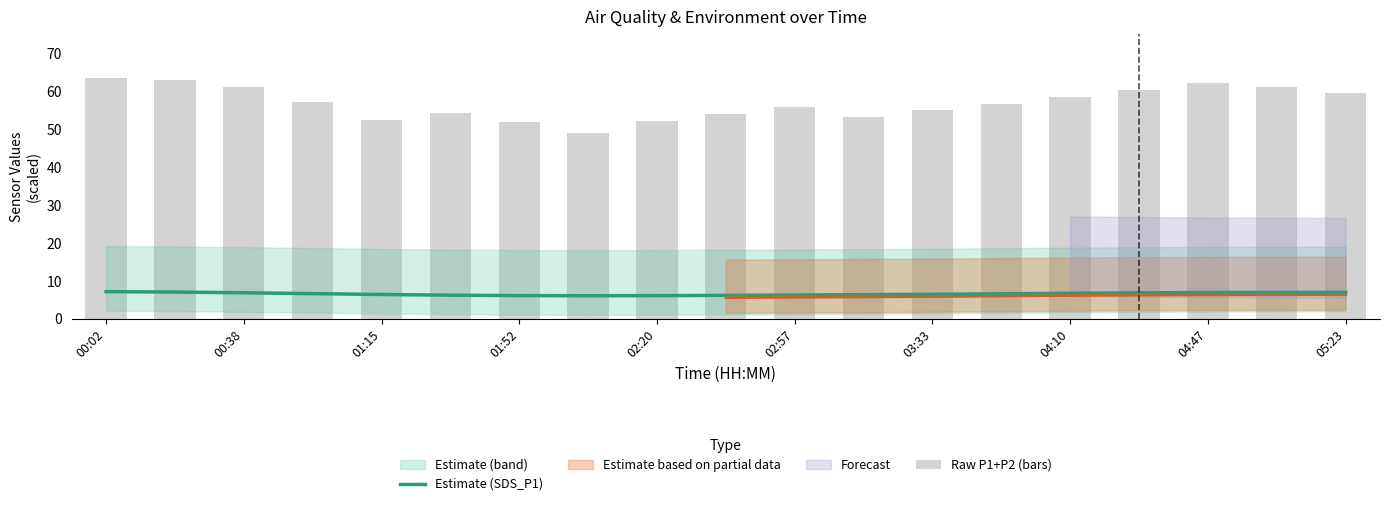

The Estimate (SDS_P1) series shows 6.8 at 04:10. True or false?

True